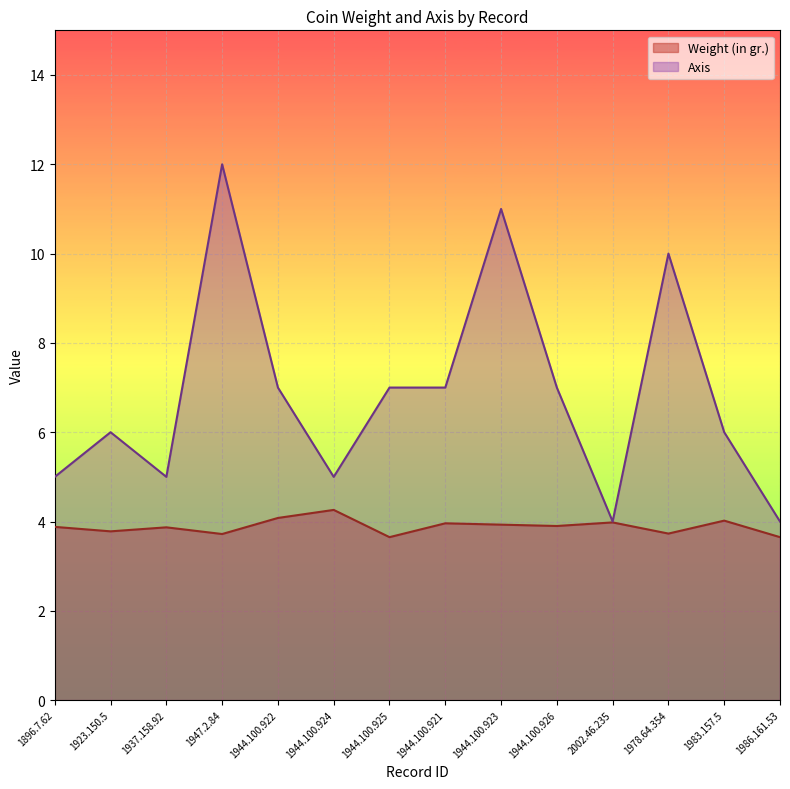

Rank the series by their average value, from highest to lowest.

Axis, Weight (in gr.)